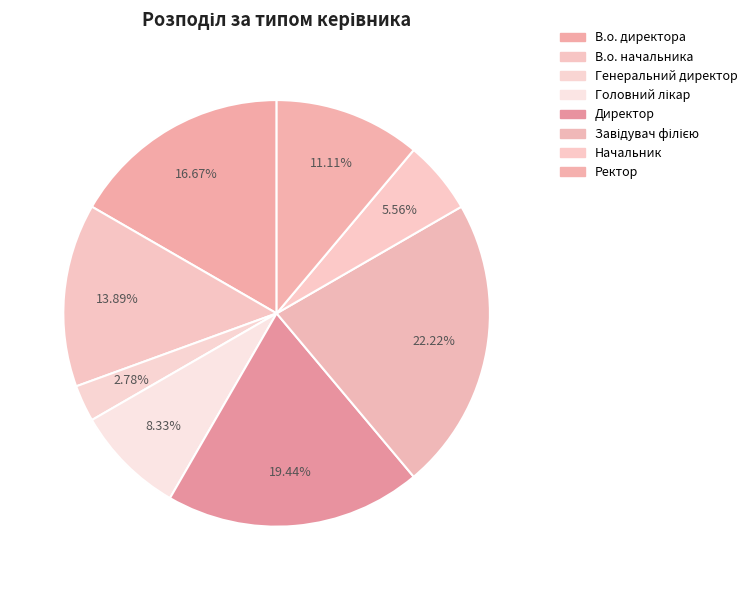

How many segments does this pie chart have?

8